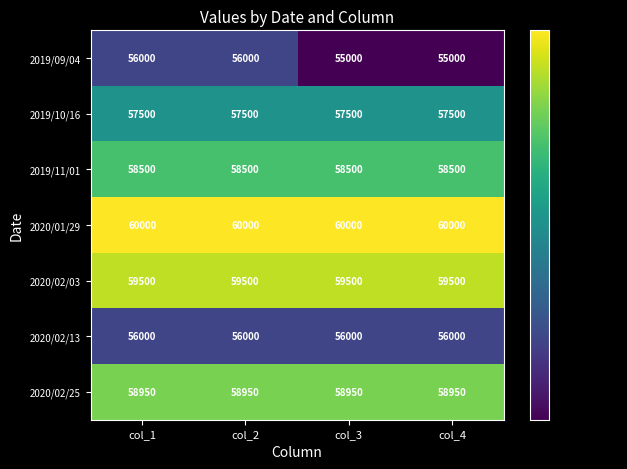

Which series has the largest total across all categories?

2020/01/29